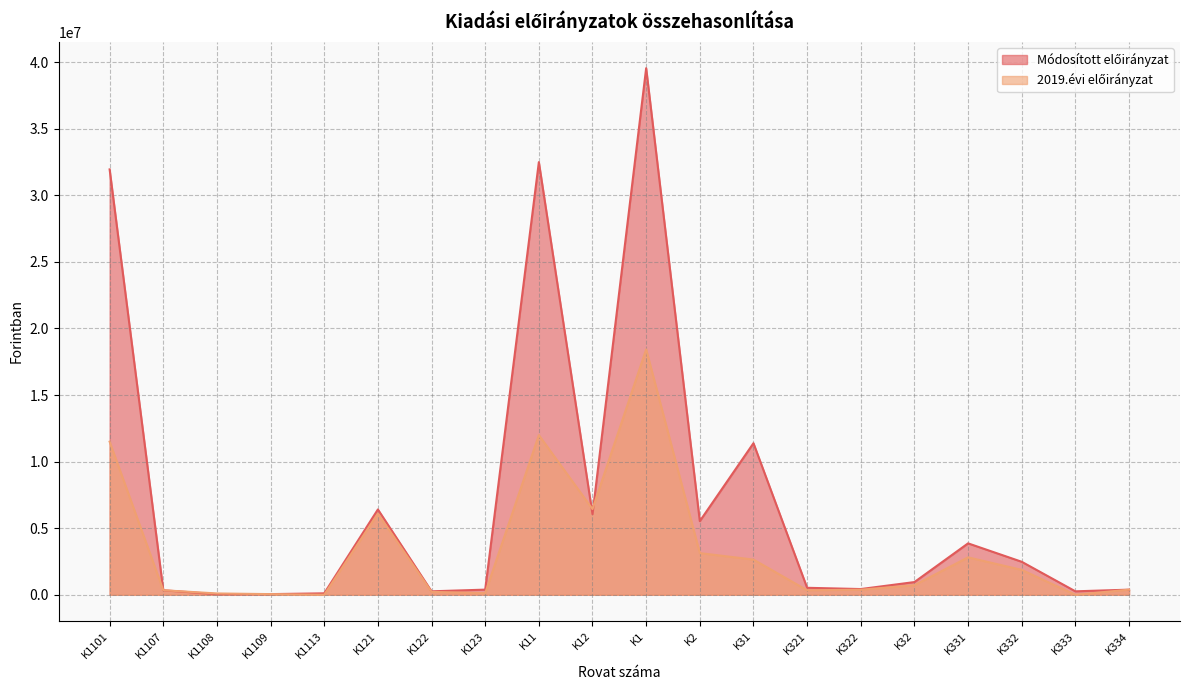

Reading left to right, what are all the values shown in this chart?

Módosított előirányzat: 31942698	340000	45000	50000	110000	6407014	260695	386750	32487698	6054459	39542157	5531523	11382398	525000	430000	955000	3861260	2477995	260000	385000
2019.évi előirányzat: 11498920	340000	100000	50000	0	6093014	217695	125750	11988920	6436459	18425379	3129850	2642598	340000	380000	720000	2810000	1869055	0	385000